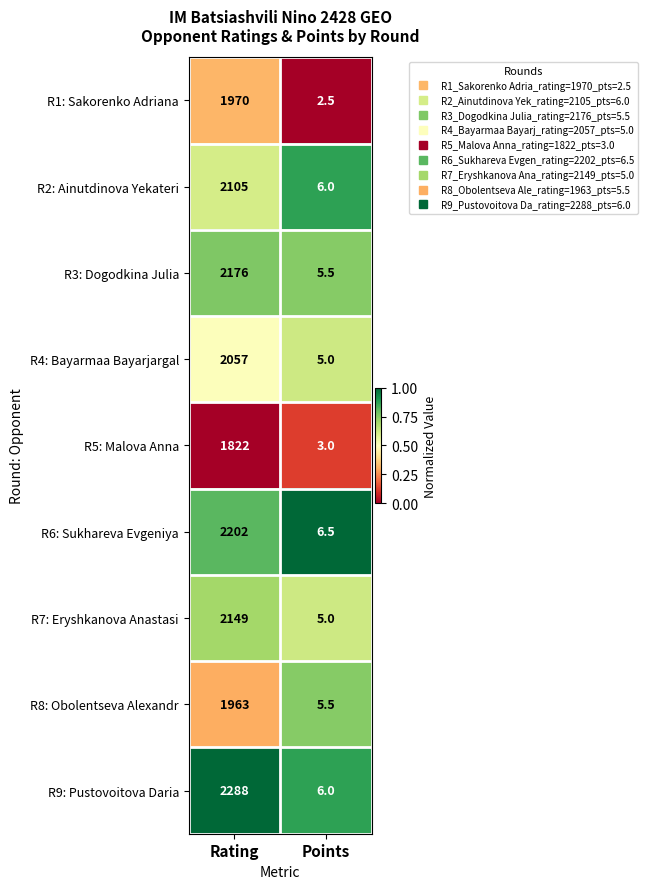

Reading left to right, transcribe all the data shown in this chart.

R1: Sakorenko Adriana: 1970.0	2.5
R2: Ainutdinova Yekateri: 2105.0	6.0
R3: Dogodkina Julia: 2176.0	5.5
R4: Bayarmaa Bayarjargal: 2057.0	5.0
R5: Malova Anna: 1822.0	3.0
R6: Sukhareva Evgeniya: 2202.0	6.5
R7: Eryshkanova Anastasi: 2149.0	5.0
R8: Obolentseva Alexandr: 1963.0	5.5
R9: Pustovoitova Daria: 2288.0	6.0